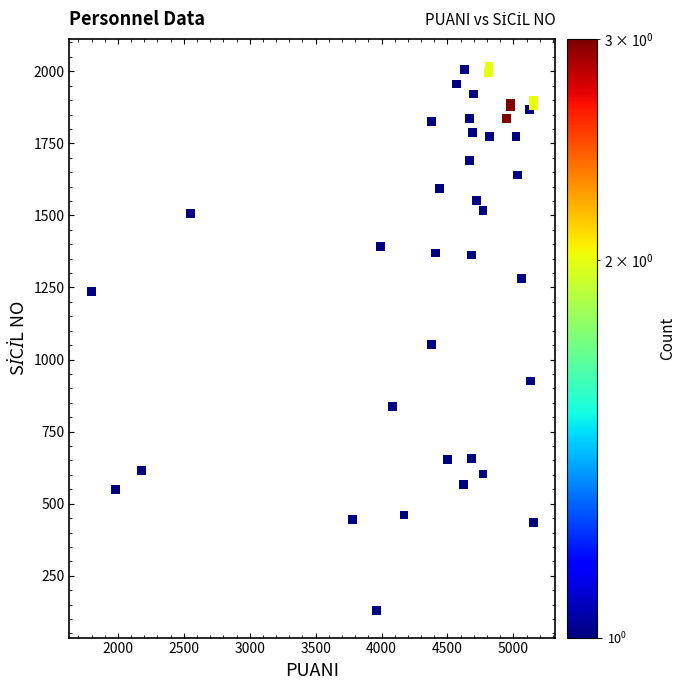

What Y value in the scatter plot is closest to 1074?

1051